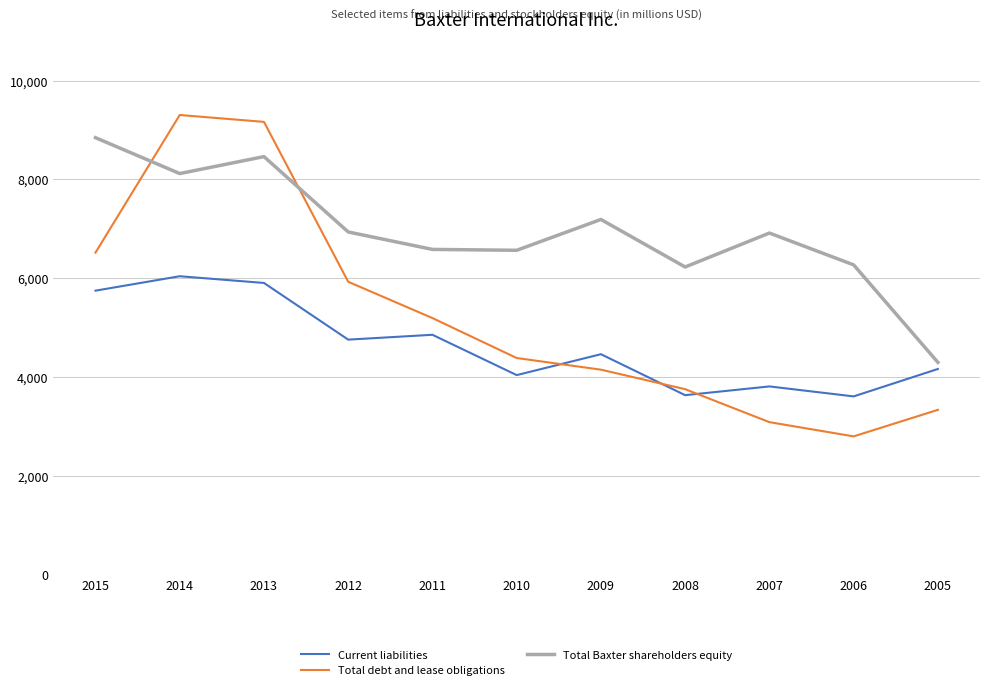

Rank the categories by Total debt and lease obligations value from lowest to highest.

2006, 2007, 2005, 2008, 2009, 2010, 2011, 2012, 2015, 2013, 2014